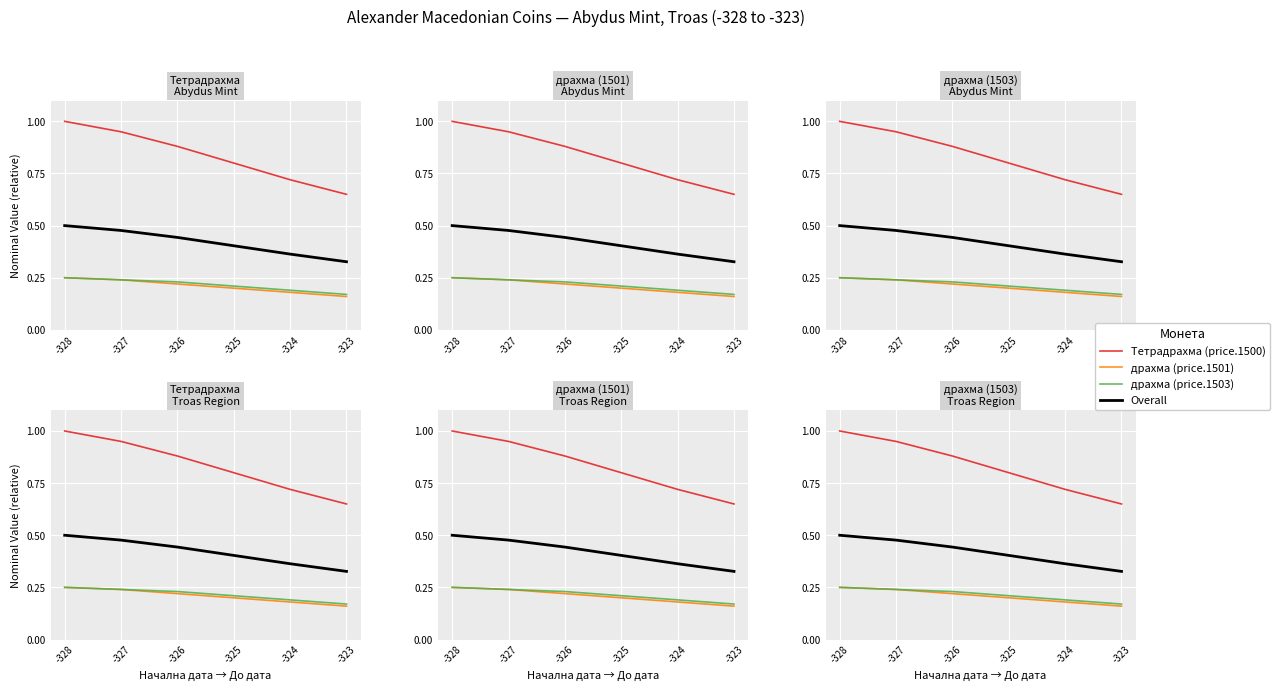

How many lines are shown in the chart?

4